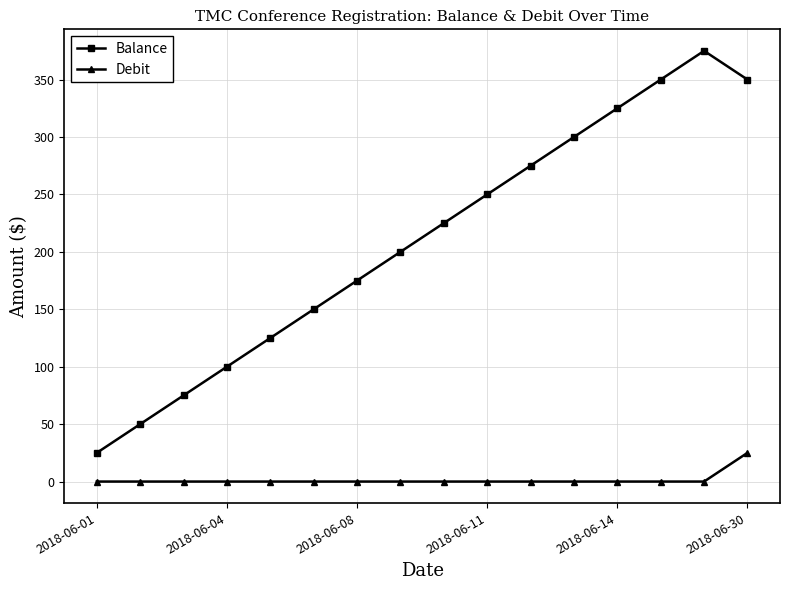

Which series has the widest spread of values?

Balance